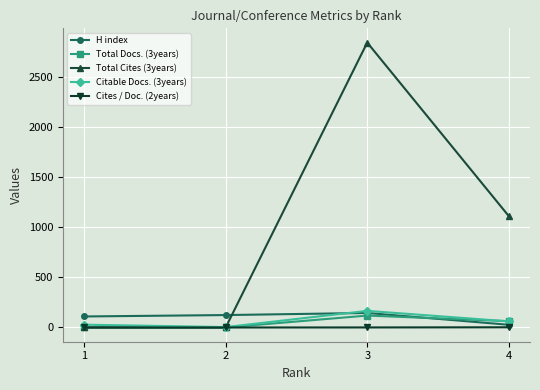

What is the greatest value displayed?

2846.0